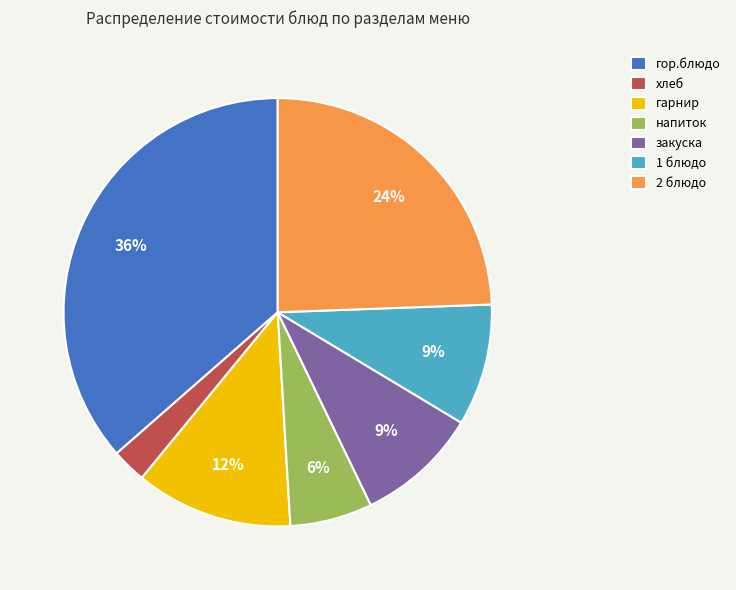

To the nearest percent, what is the average slice percentage?

14%